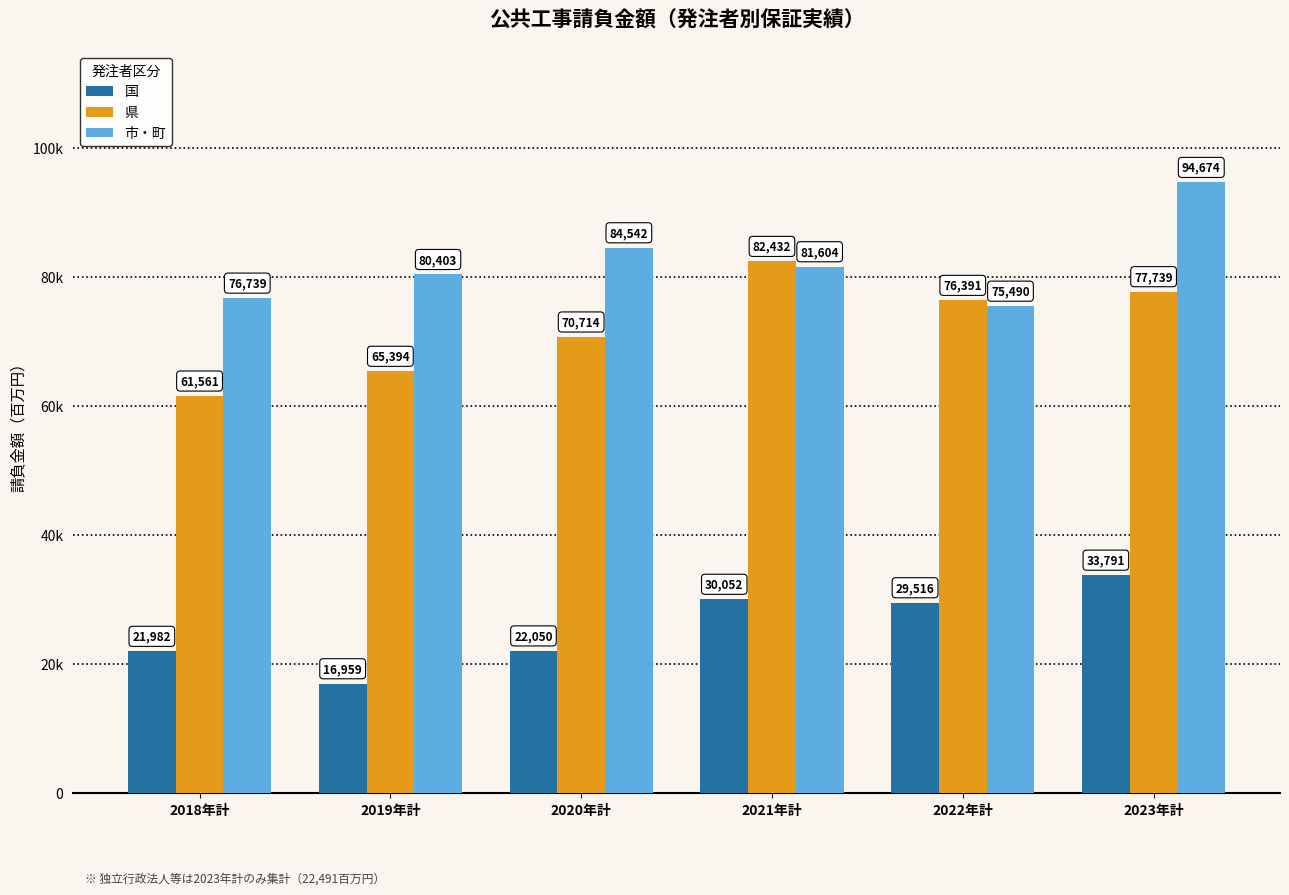

Rank the series at 2019年計 from highest to lowest value.

市・町, 県, 国